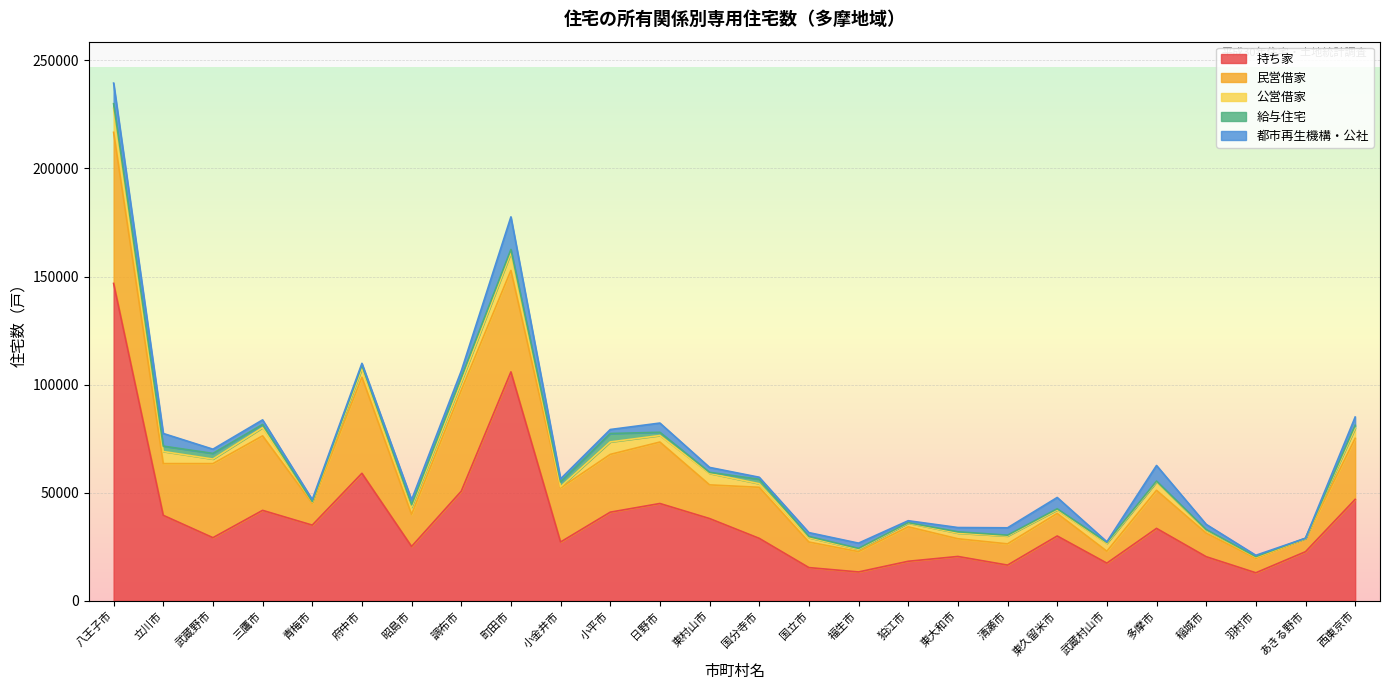

True or false: 民営借家 has a value of 28230 at 西東京市.

True